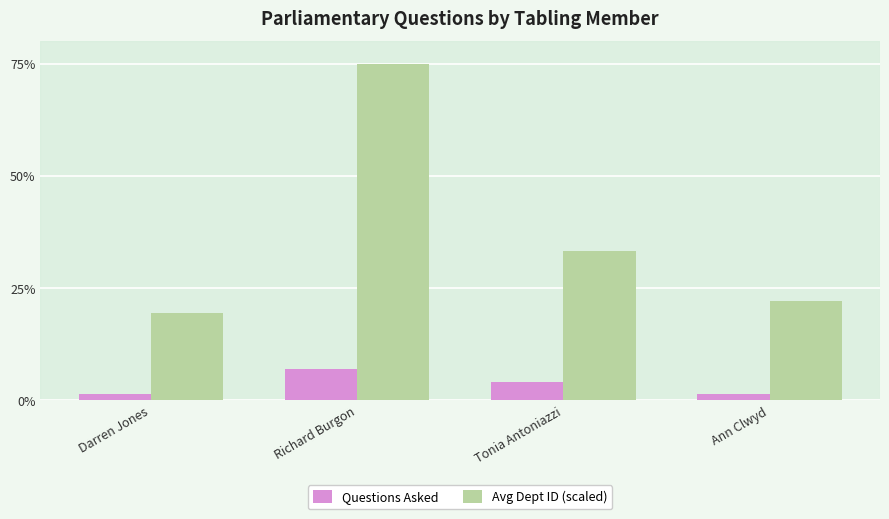

What is the smallest value displayed?

1.4